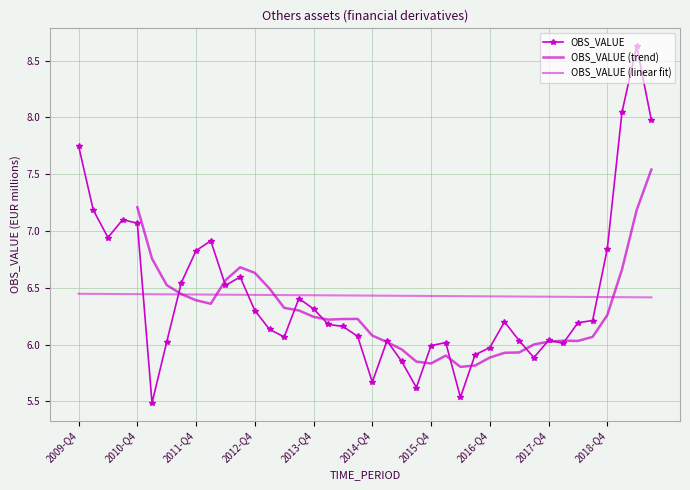

How many values exceed 6?

31